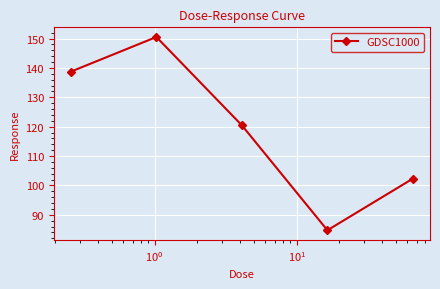

What is the maximum value shown in the chart?

150.5